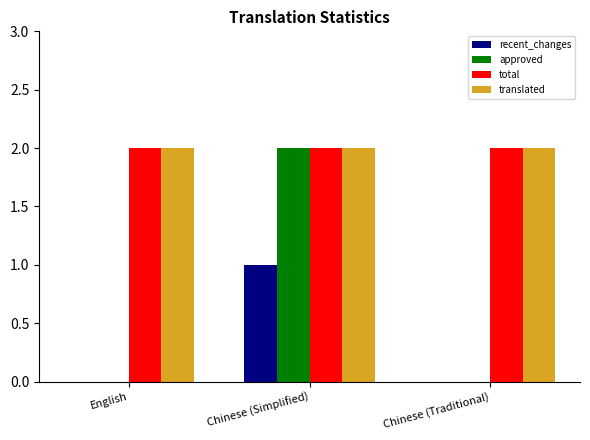

Count the number of categories in the chart.

3